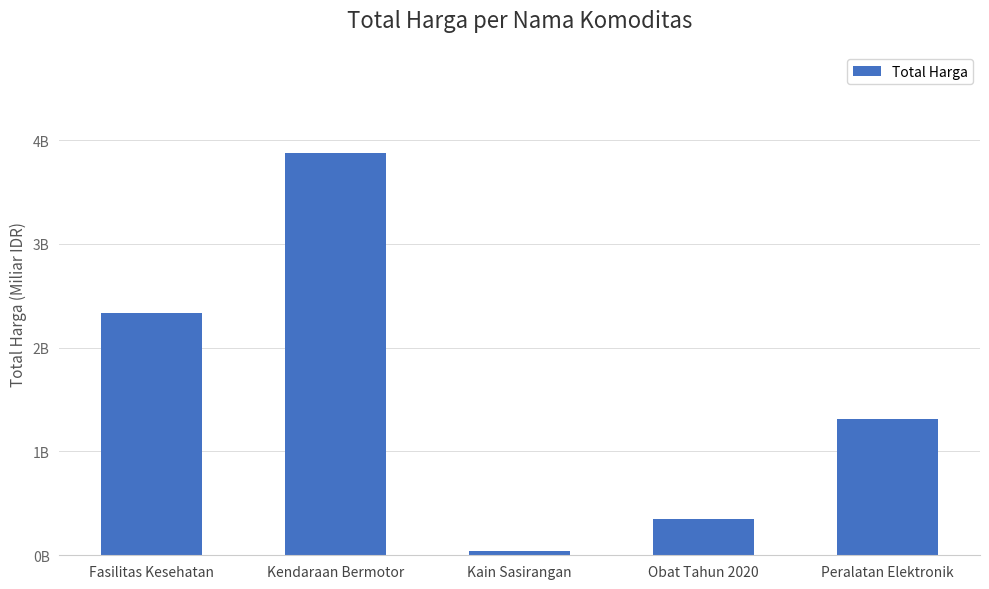

List the labels in order of value, smallest first.

Kain Sasirangan, Obat Tahun 2020, Peralatan Elektronik, Fasilitas Kesehatan, Kendaraan Bermotor